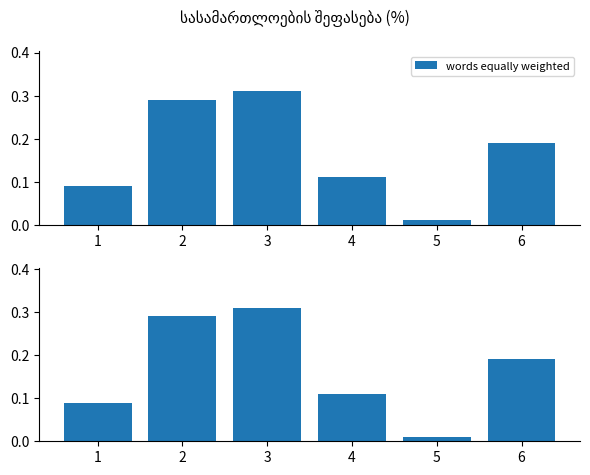

What is the change in value from 1 to 5?

-0.1